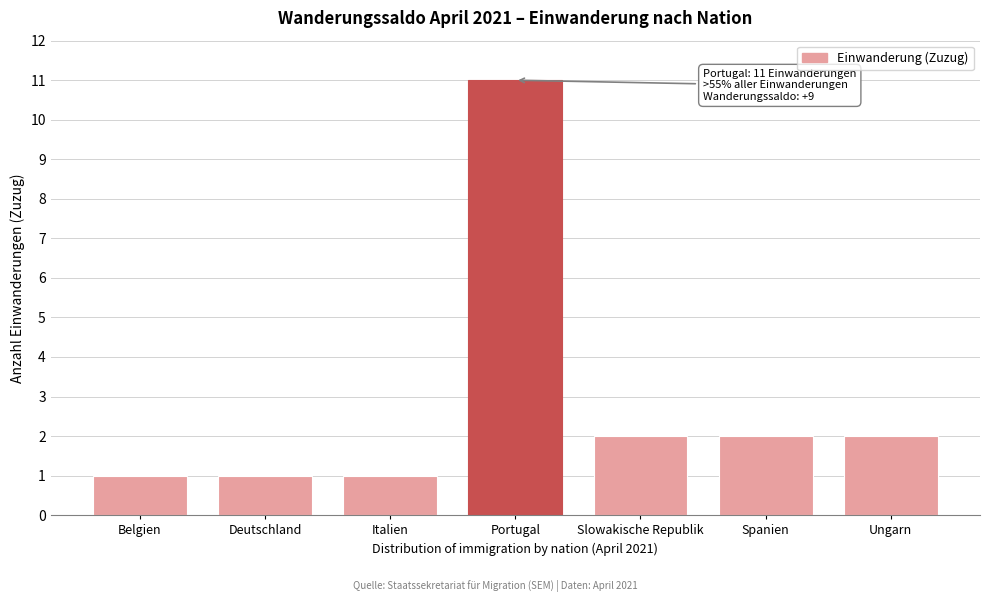

Reading right to left, extract all data points from this chart.

Ungarn=2	Spanien=2	Slowakische Republik=2	Portugal=11	Italien=1	Deutschland=1	Belgien=1